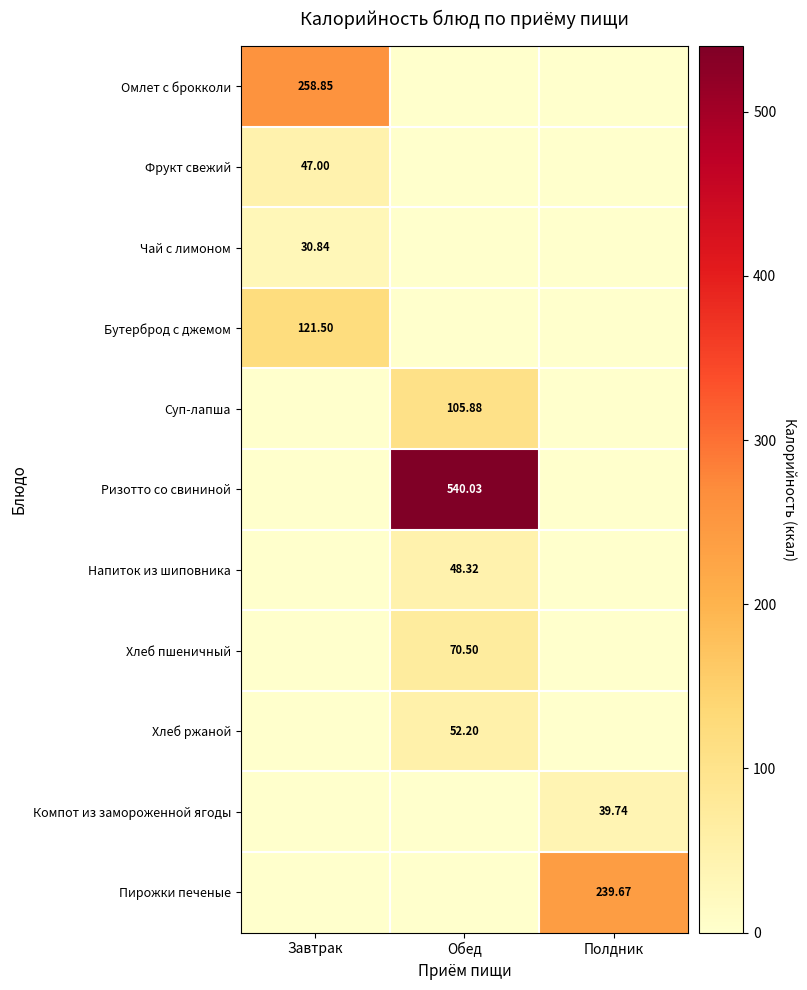

Which series has the widest spread of values?

Ризотто со свининой